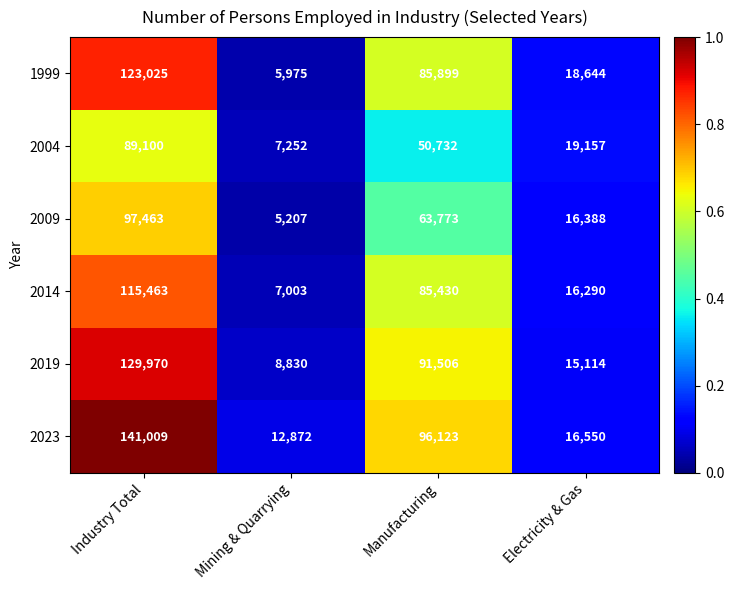

Rank the series by their maximum value, from lowest to highest.

2004, 2009, 2014, 1999, 2019, 2023